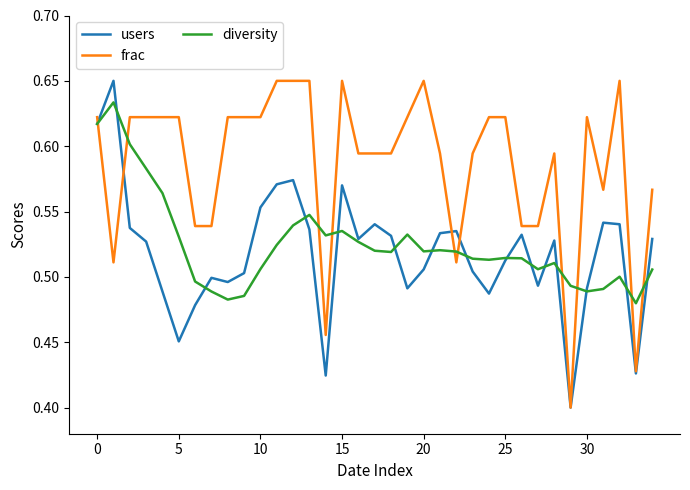

True or false: frac and diversity cross at least once.

True